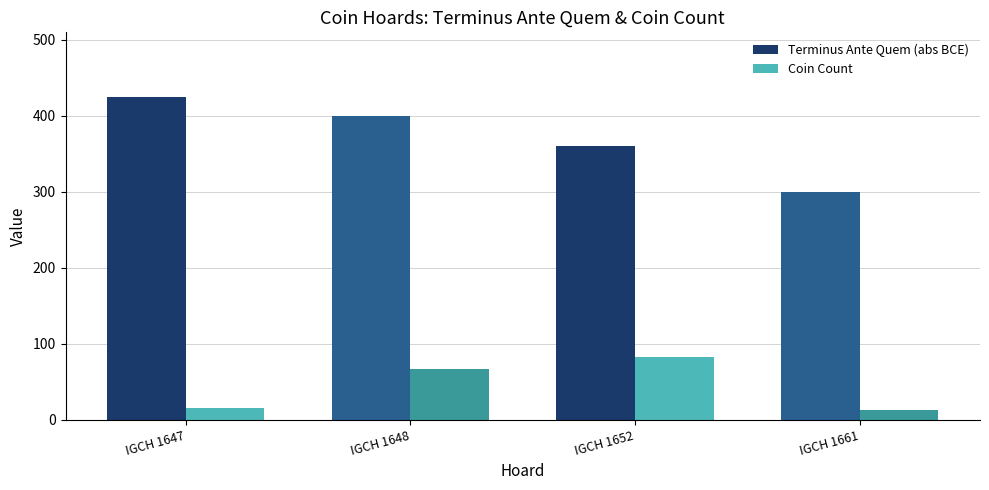

What is the difference between the highest and lowest values at IGCH 1661?

288